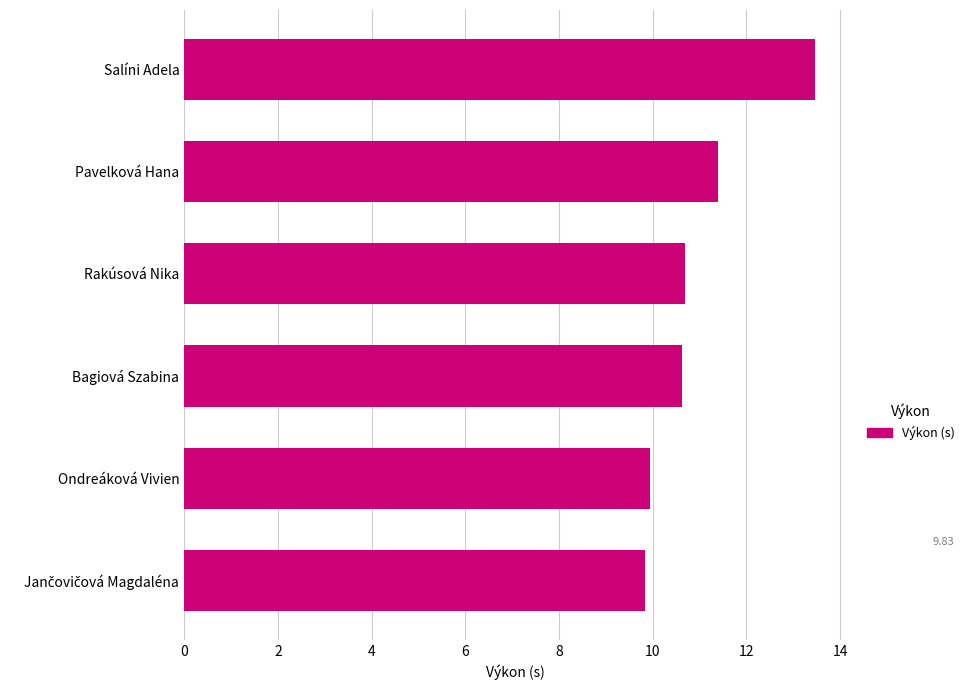

The value at Ondreáková Vivien is 14.4. True or false?

False